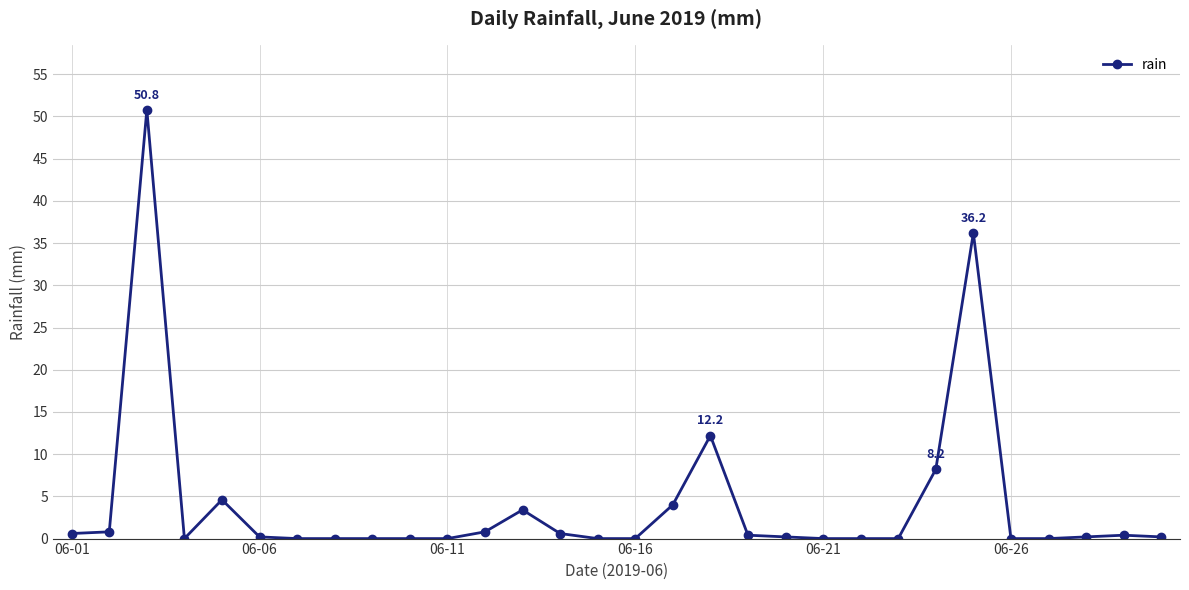

What is the value of the 18th point from the left?

12.2